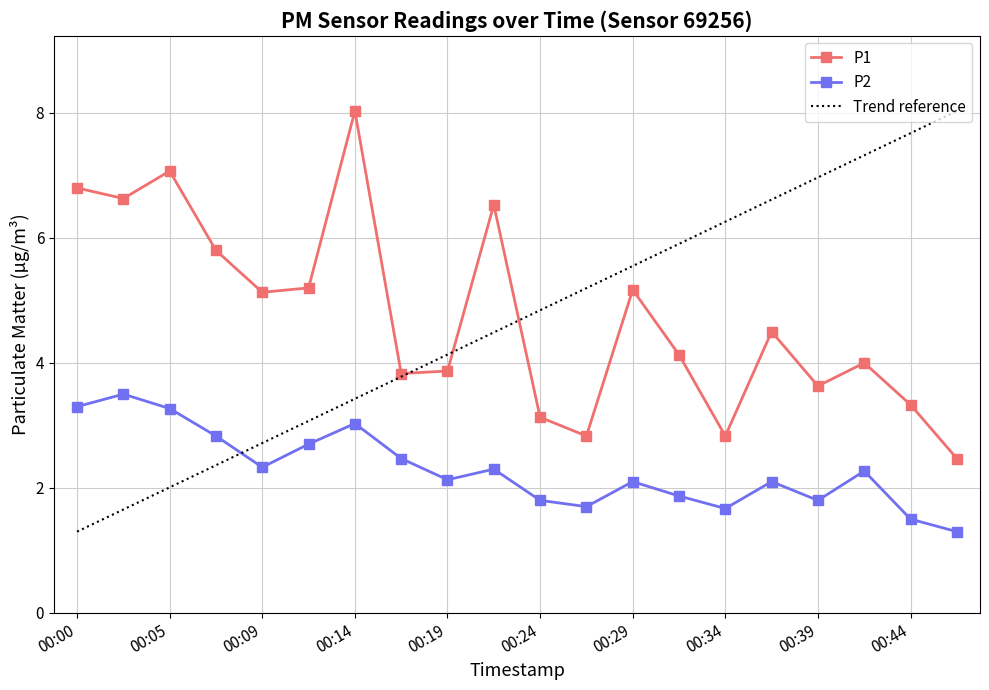

Is the value of P1 at 00:14 greater than the value of P2 at 00:07?

Yes